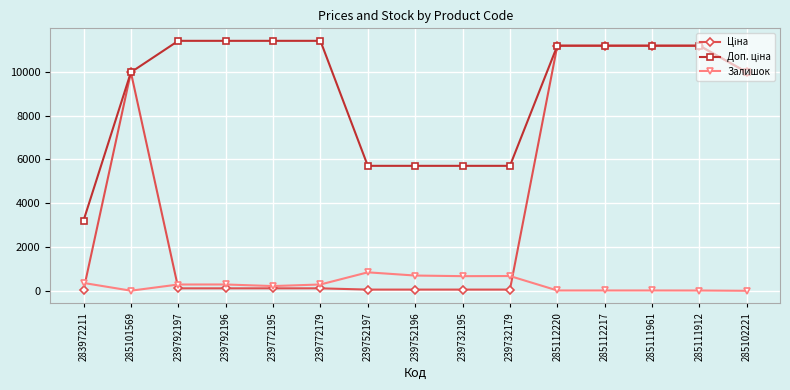

Is it true that Залишок equals 218.0 at 239772195?

True